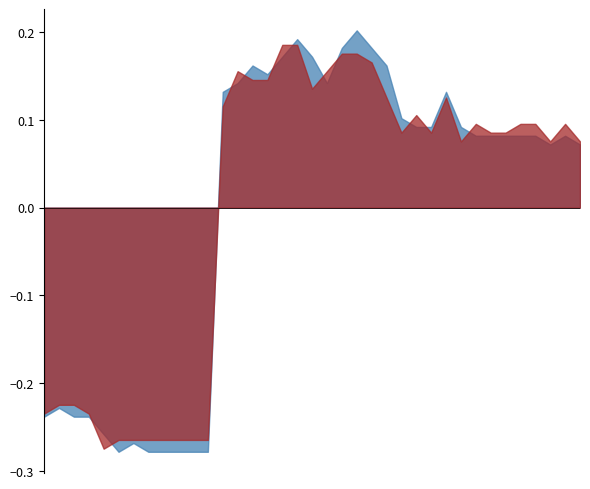

Count the Closing values in the range 0 to 1.

37